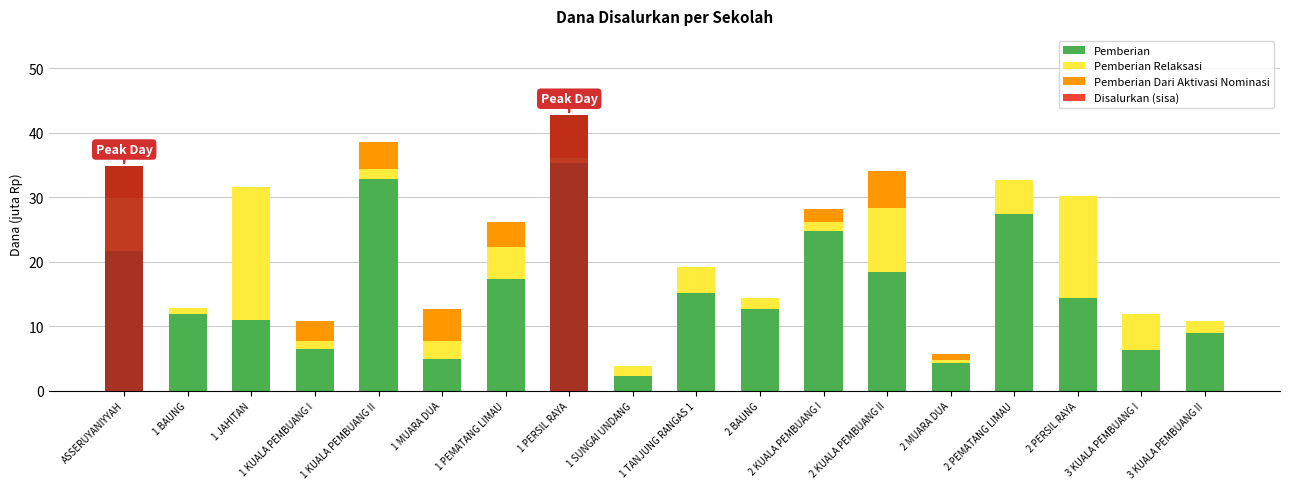

At which label is Pemberian closest to 18?

2 KUALA PEMBUANG II